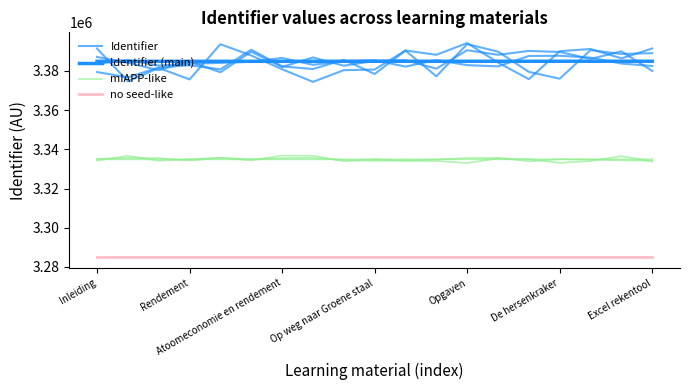

What is the value of the no seed-like point at the 18th from the left?

3284896.9